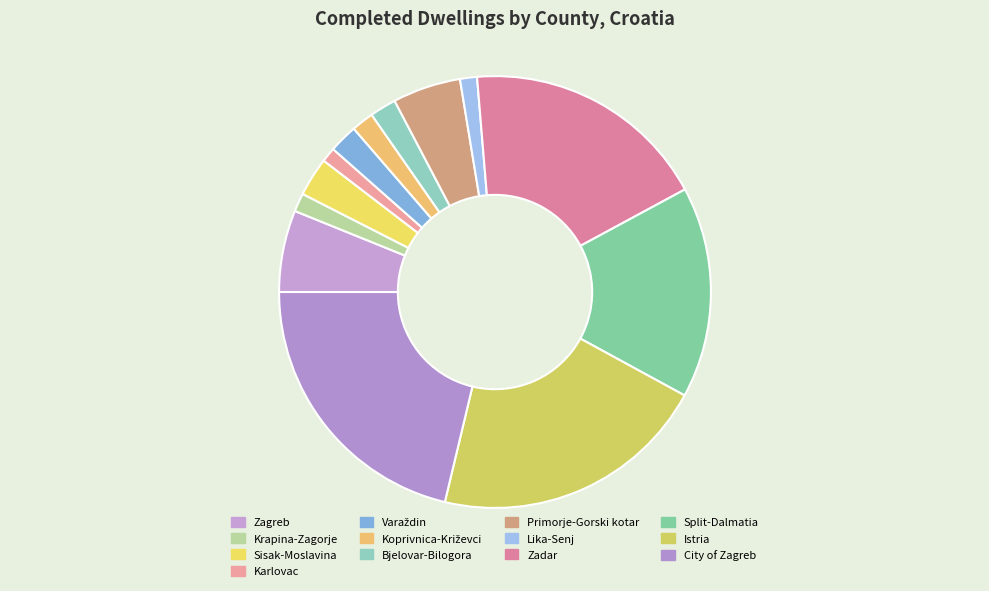

Count the number of slices in the pie.

13